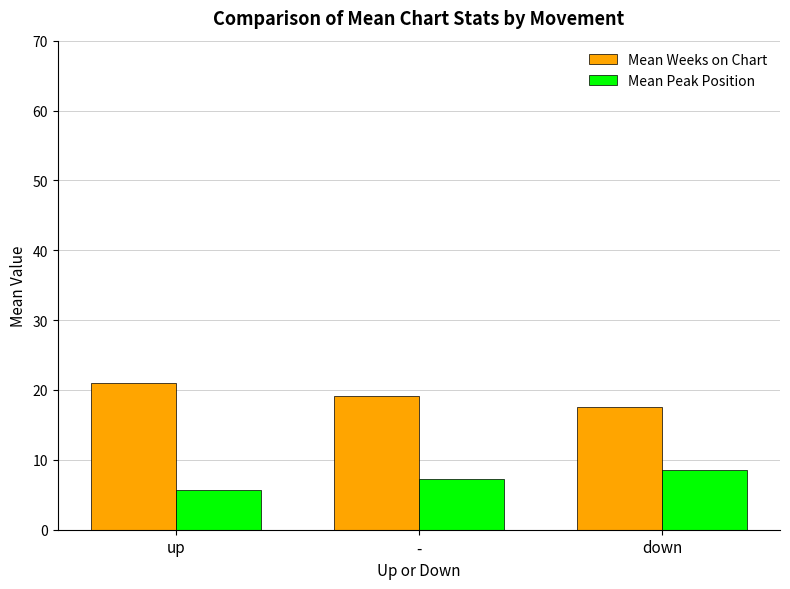

What position from the left is up?

1